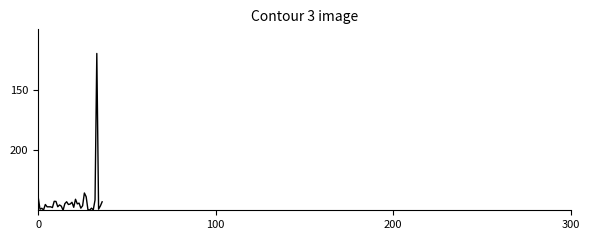

True or false: the data has more than 0 interior local peaks.

True